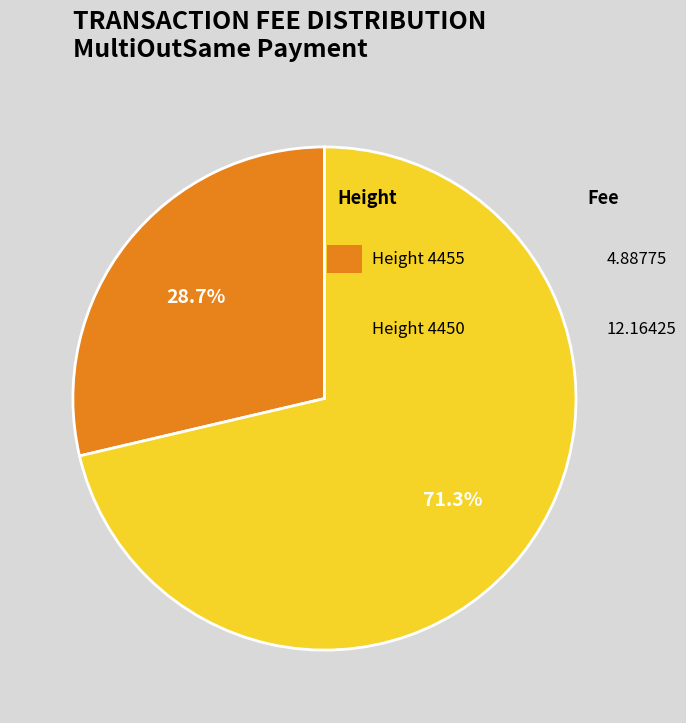

Does any single category account for the majority?

Yes